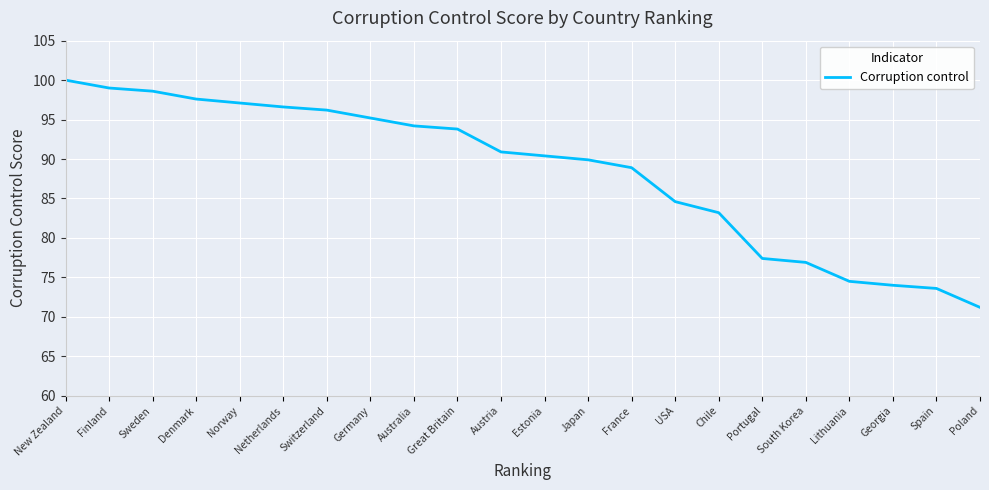

True or false: the data shows 94.2 at Australia.

True